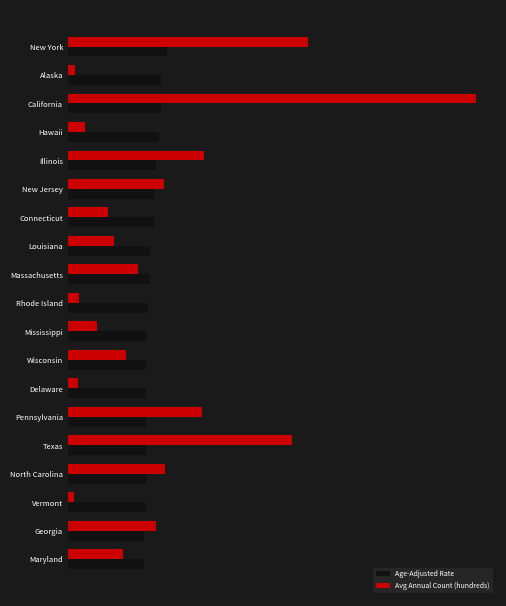

What are all the series names shown in the legend?

Age-Adjusted Rate, Avg Annual Count (hundreds)